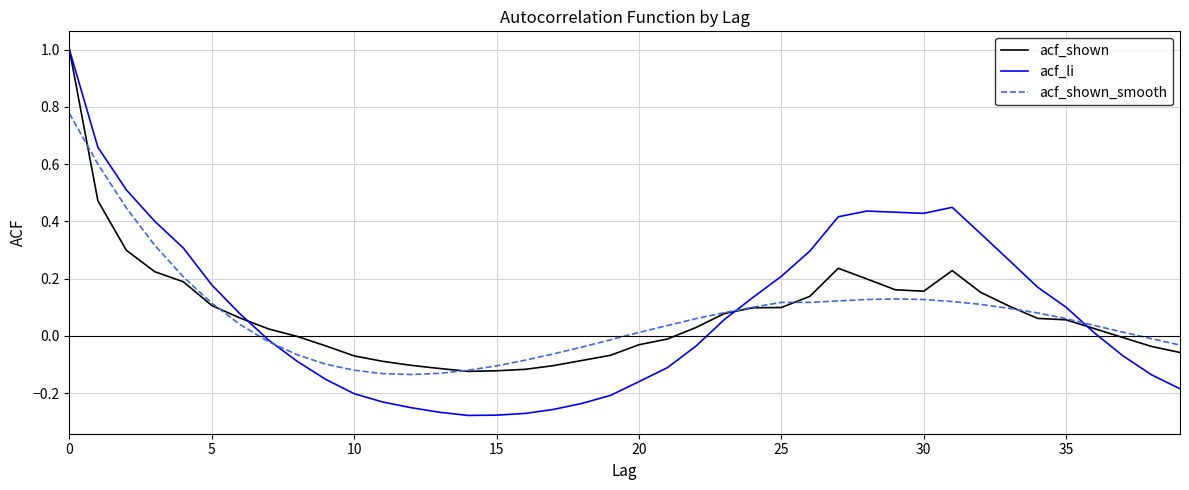

Which series has the largest range (max minus min)?

acf_li